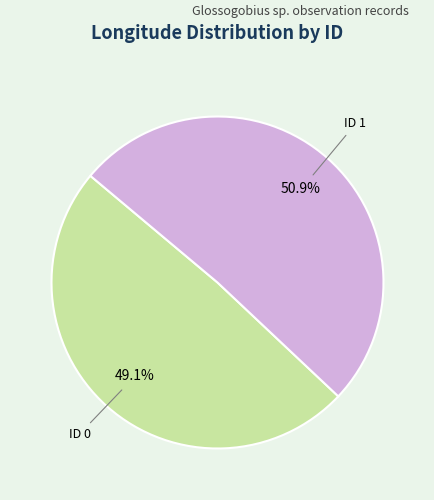

Is there a majority slice in this chart?

Yes